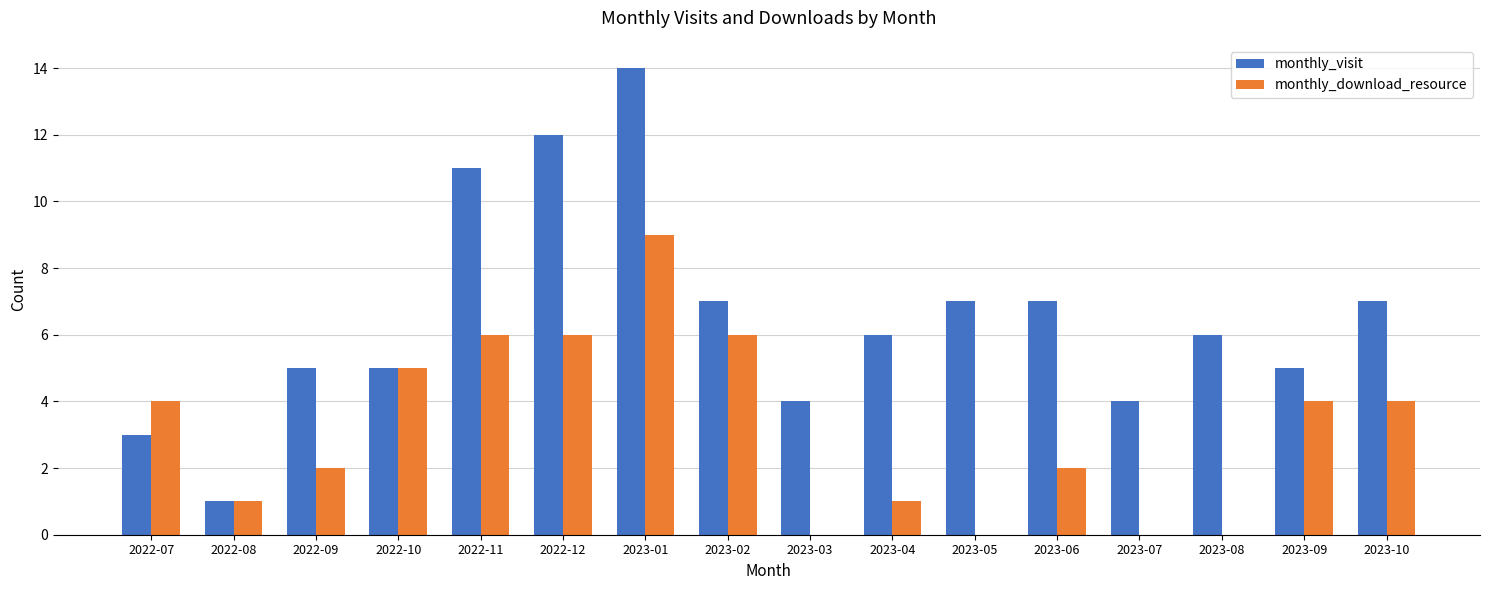

Which series has the largest total across all categories?

monthly_visit